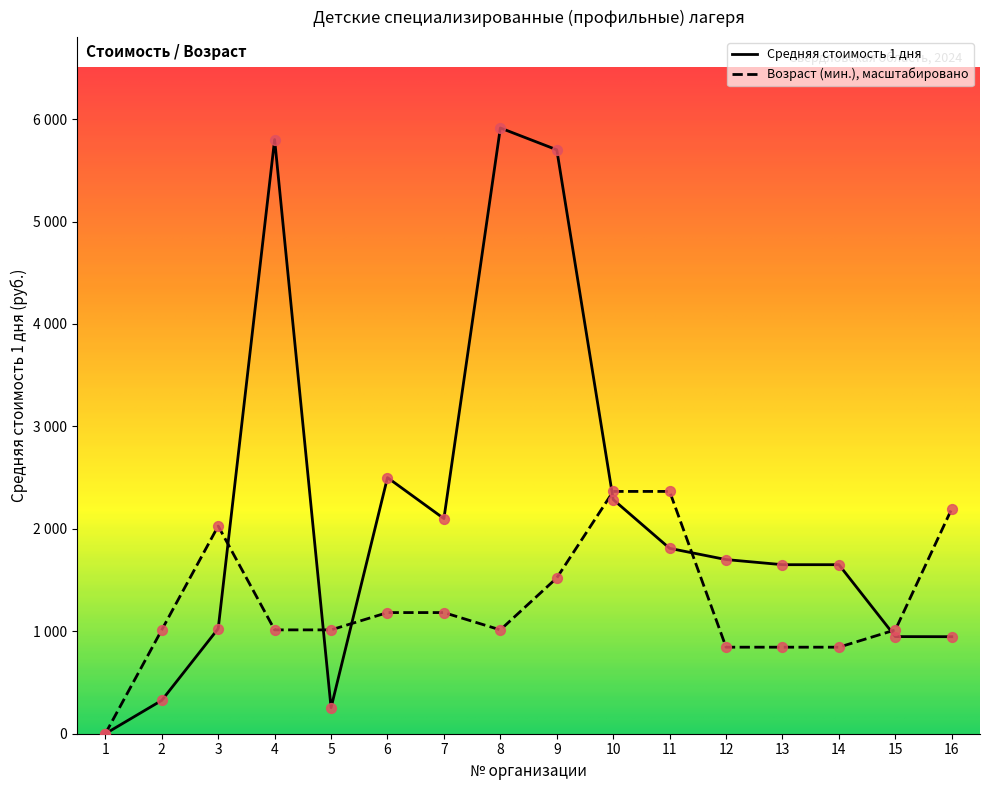

Is the value of Средняя стоимость 1 дня at 4 greater than the value of Вместимость (col_11) at 12?

Yes